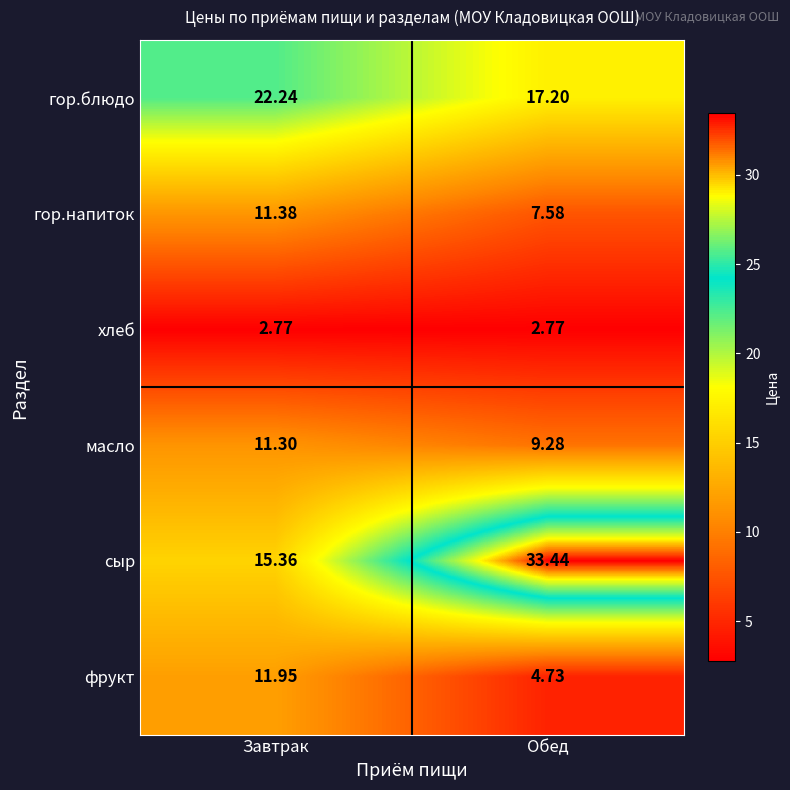

At which label does гор.блюдо reach its peak?

Завтрак